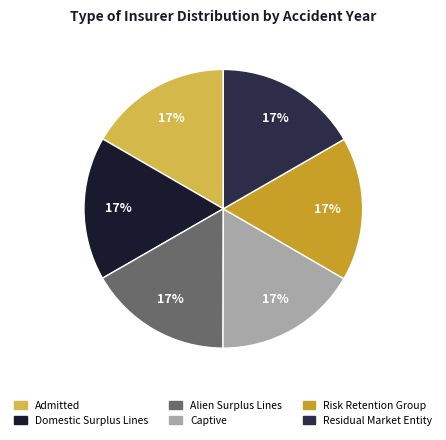

Count the number of slices in the pie.

6